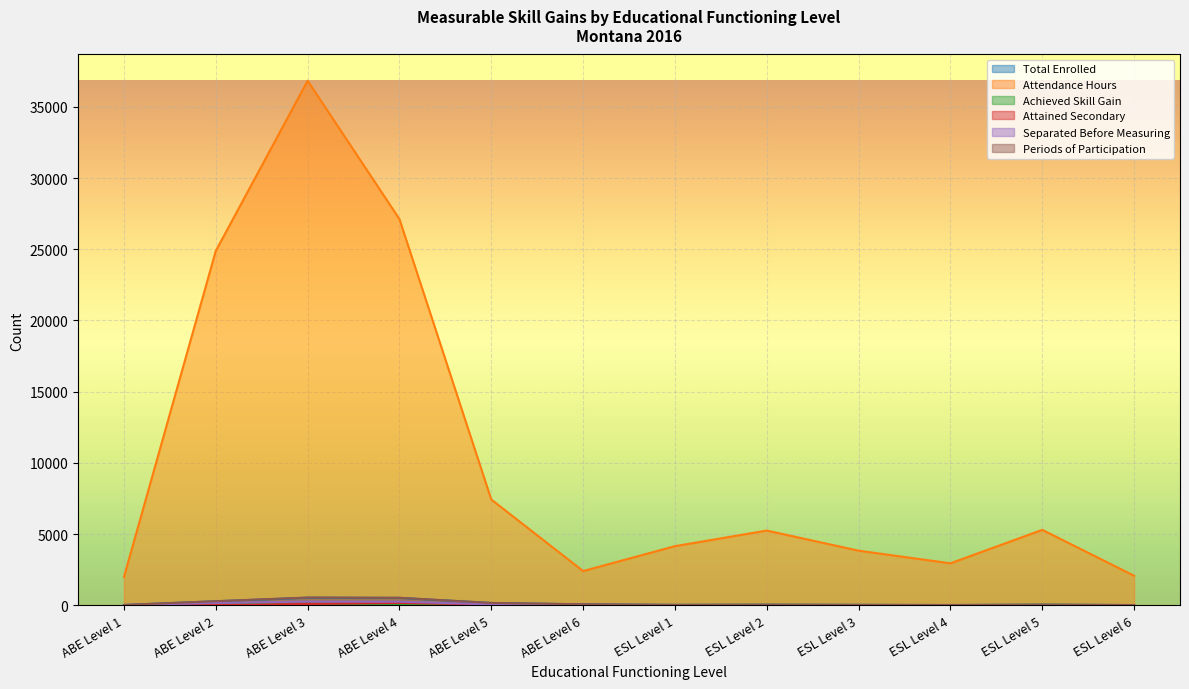

At which category does Achieved Skill Gain reach its first local valley?

ABE Level 6